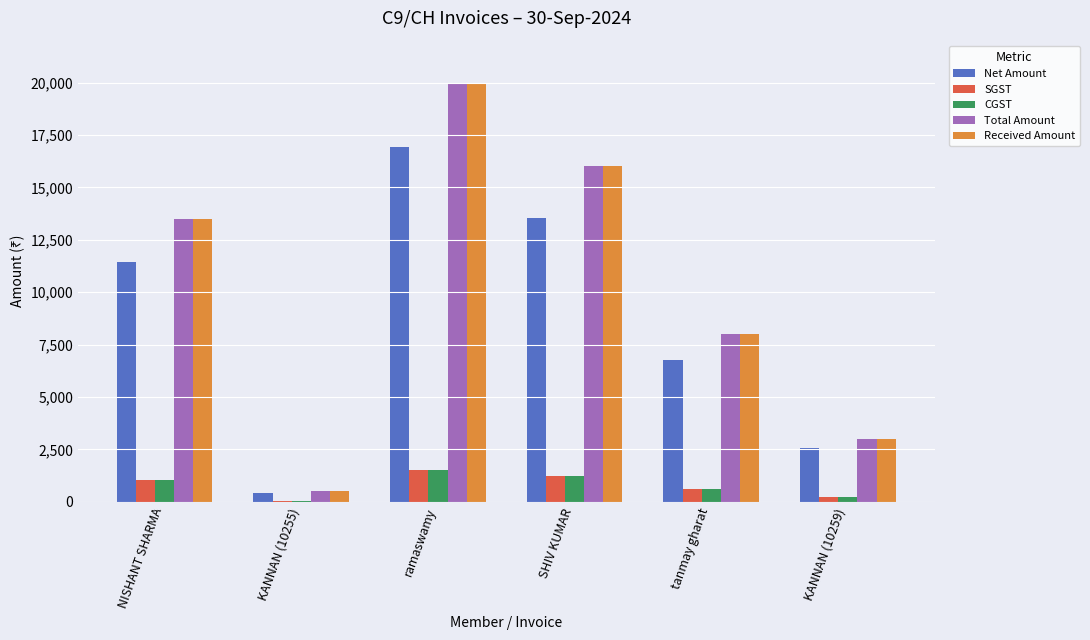

Is it true that SGST equals 1525.4 at ramaswamy?

True